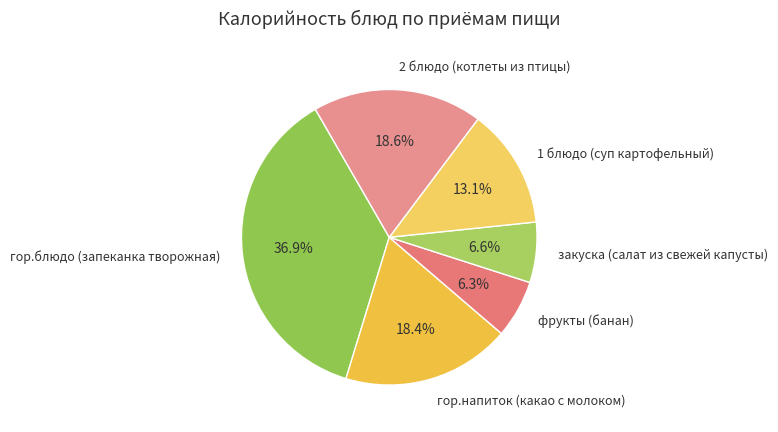

Which slice is the largest?

гор.блюдо (запеканка творожная)